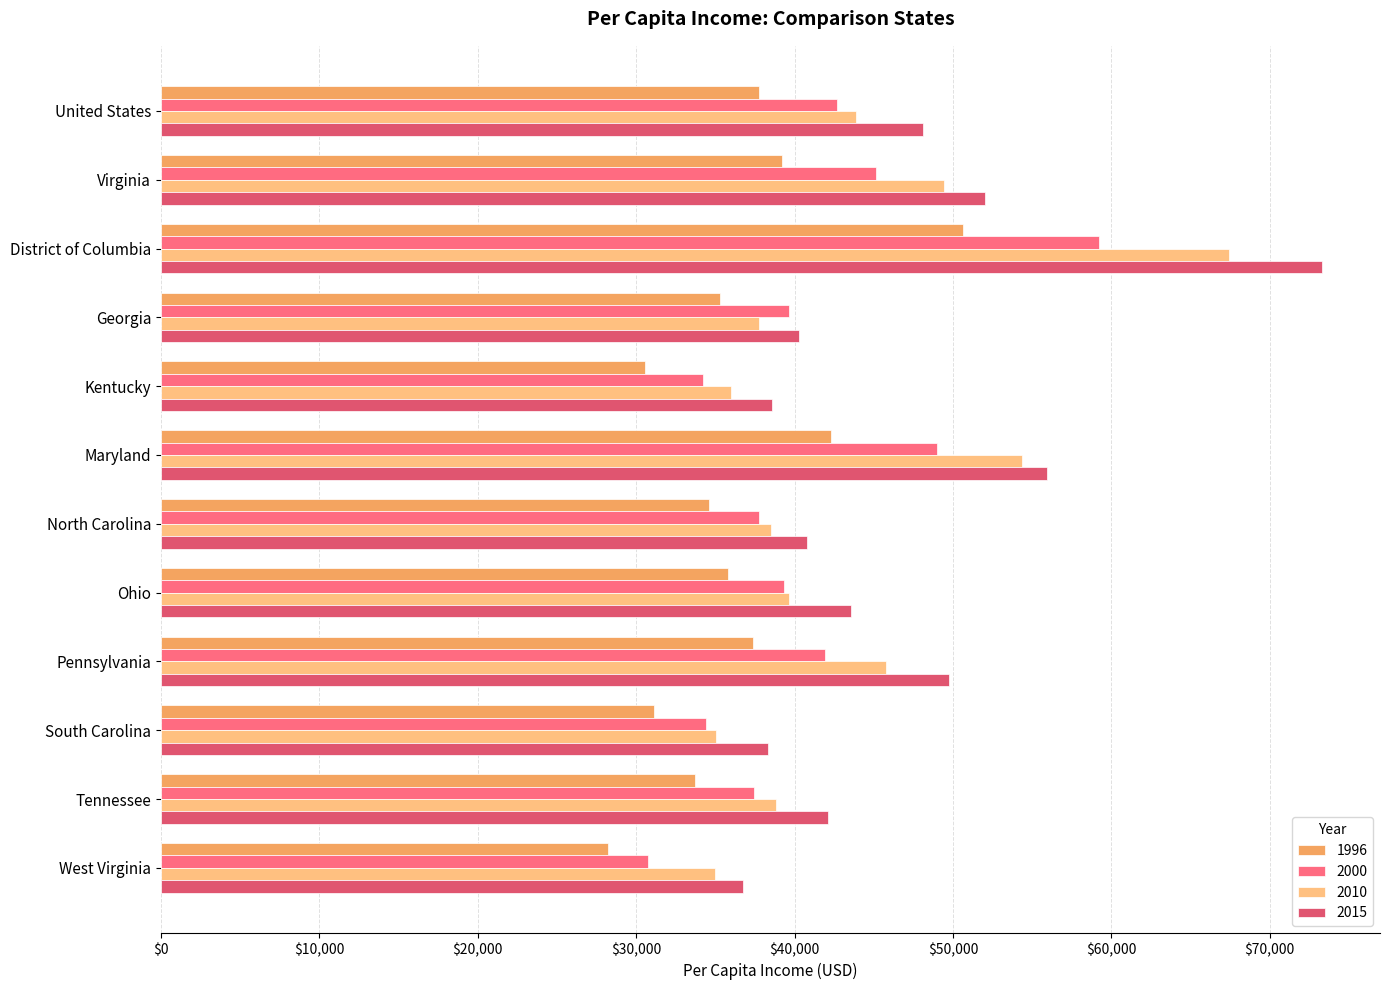

What is the maximum value for 2015?

73302.4